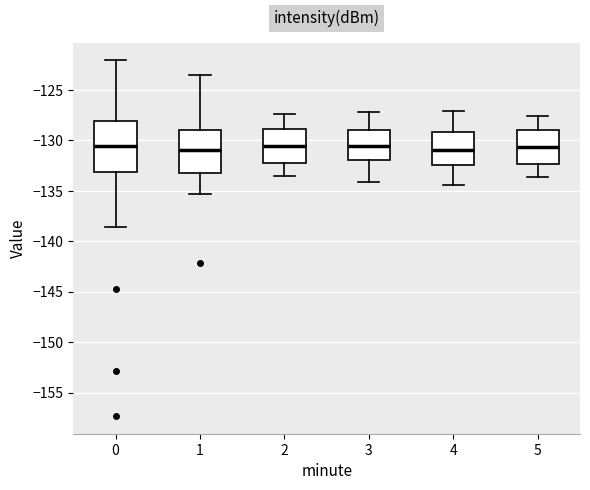

Reading left to right, transcribe this box plot: for each box, give where its median line is, the range the box spans, and where its two whiskers end, as read against the y-axis. The values are not printed on the chart, so give them approximately, as read against the axis.

0: median -130.5, box -133.0 to -128.0, whiskers -138.5 to -122.0
1: median -131.0, box -133.5 to -129.0, whiskers -135.5 to -123.5
2: median -130.5, box -132.5 to -129.0, whiskers -133.5 to -127.5
3: median -130.5, box -132.0 to -129.0, whiskers -134.0 to -127.0
4: median -131.0, box -132.5 to -129.0, whiskers -134.5 to -127.0
5: median -130.5, box -132.5 to -129.0, whiskers -133.5 to -127.5